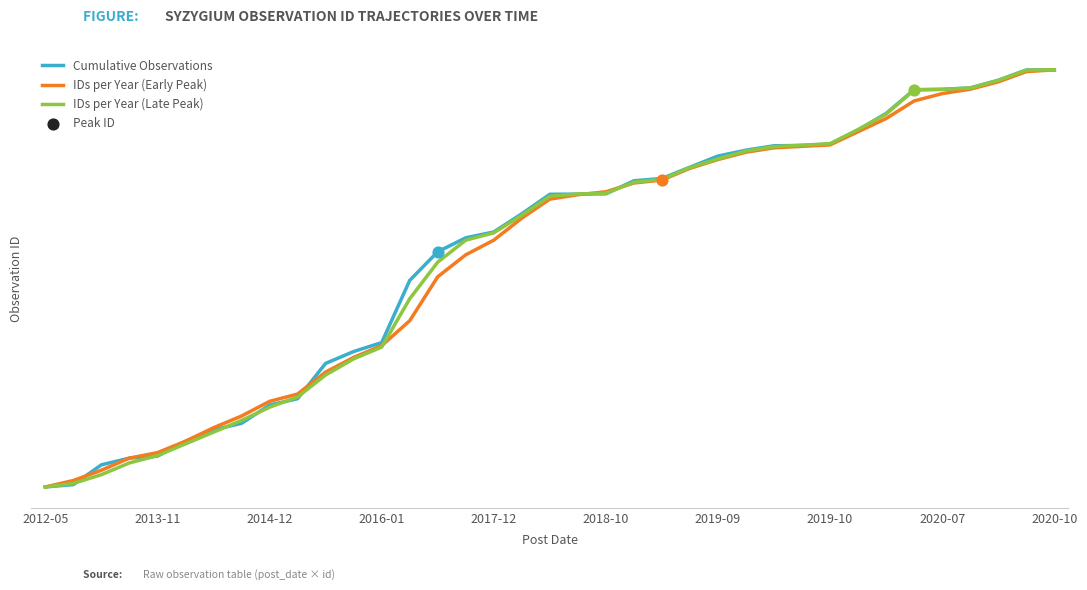

Which series contains the lowest Y value?

Cumulative Observations